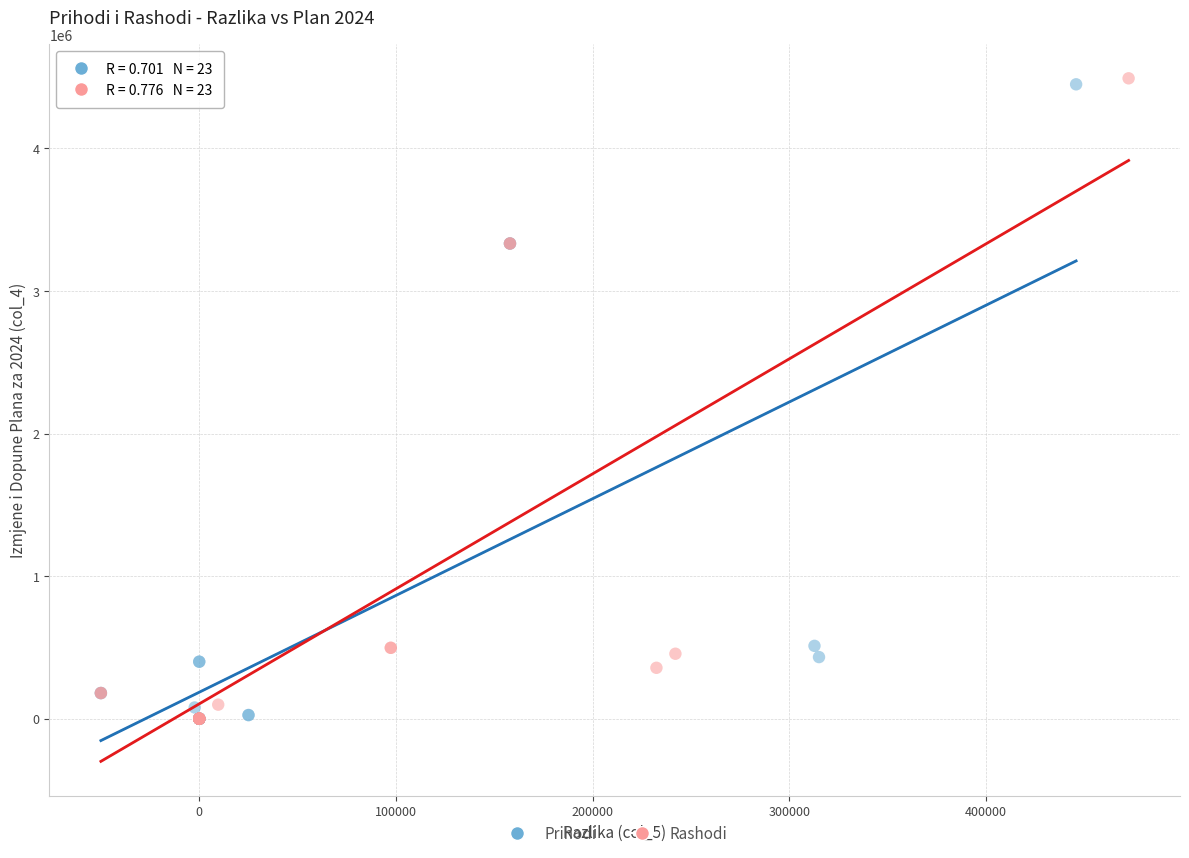

Which series has the largest Y range (max minus min)?

Rashodi